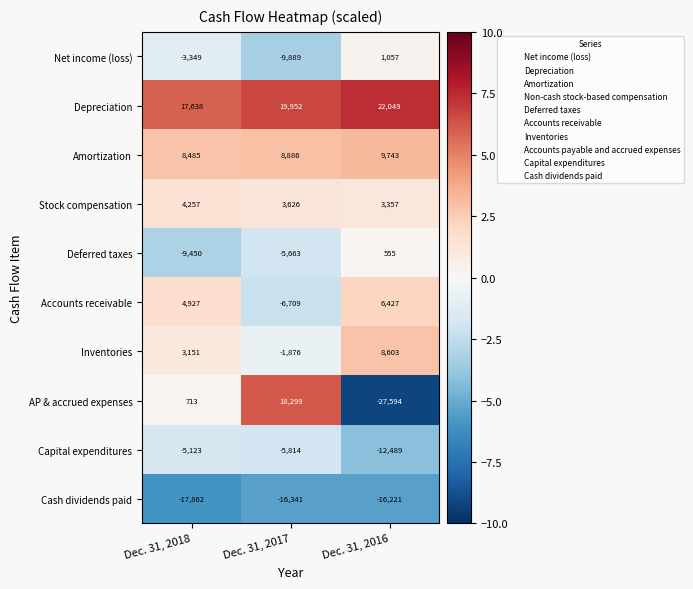

At which category is the sum across all series the highest?

Dec. 31, 2017